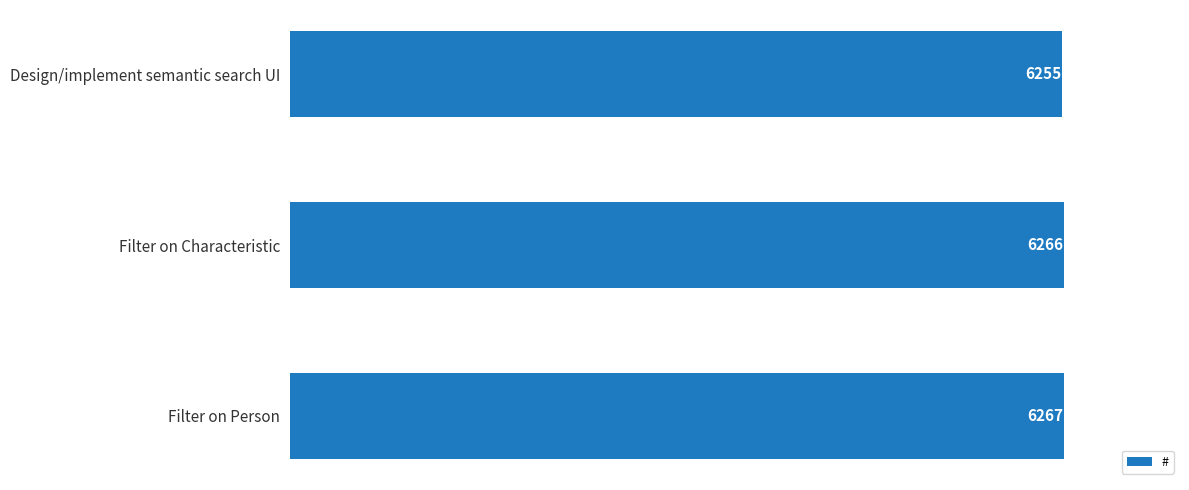

What is the sum of the values at Filter on Person and Design/implement semantic search UI?

12522